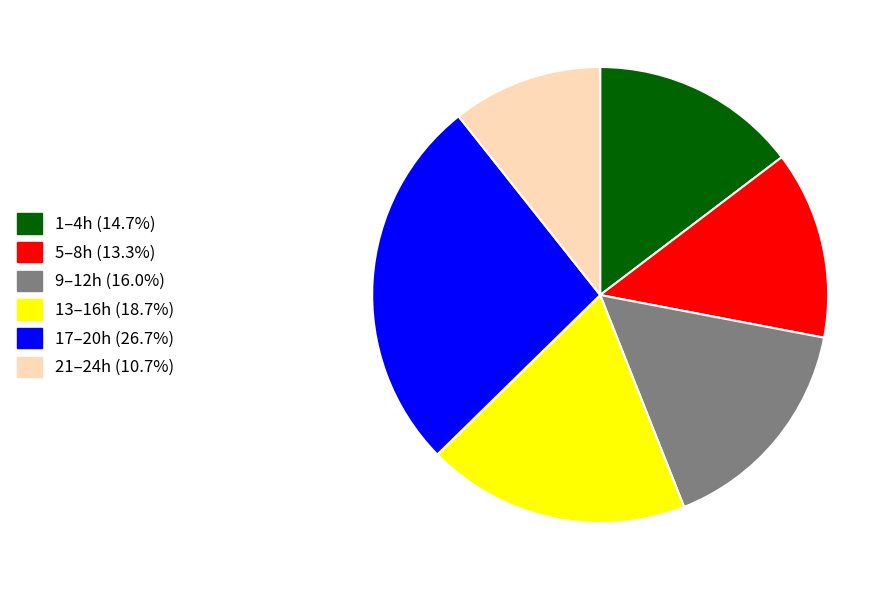

Is there a majority slice in this chart?

No